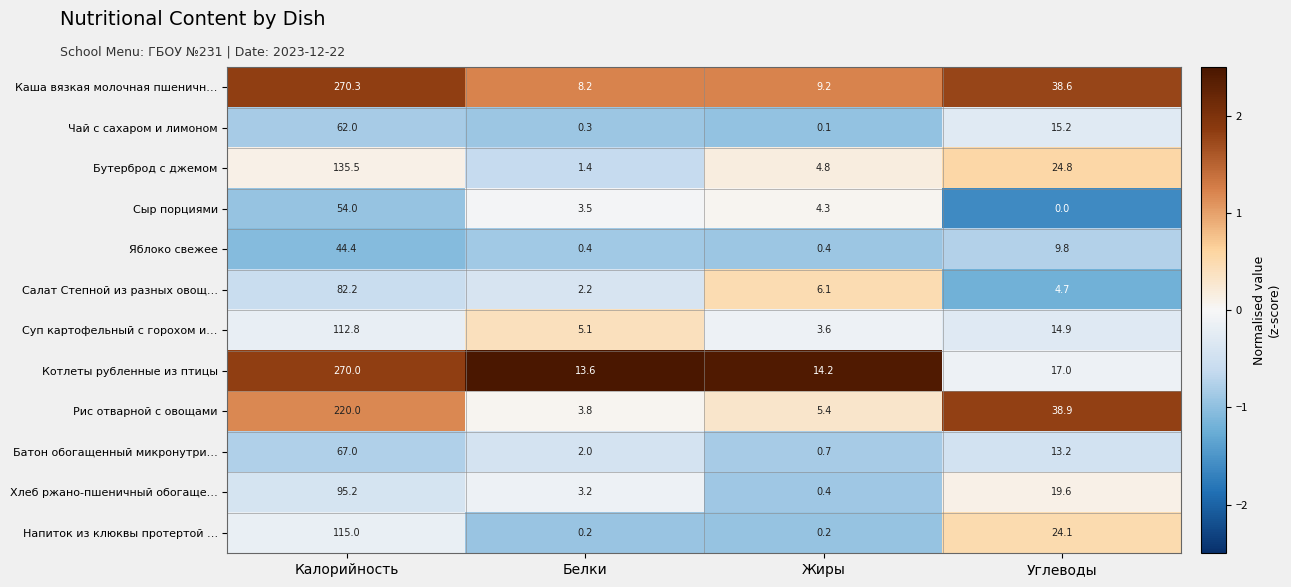

At which category does the chart reach its minimum across all series?

Углеводы